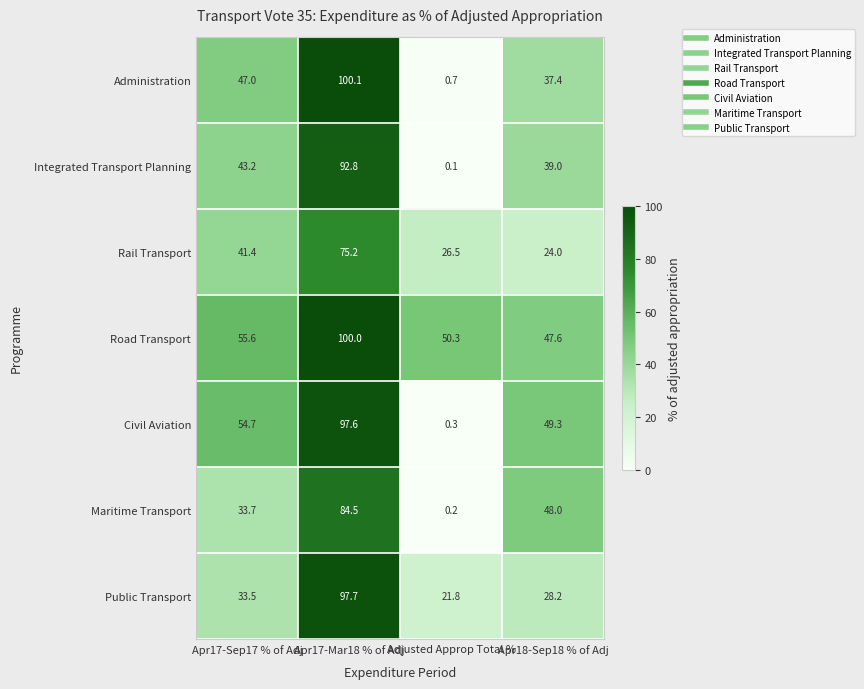

List the series in order of their peak value, lowest first.

Rail Transport, Maritime Transport, Integrated Transport Planning, Civil Aviation, Public Transport, Road Transport, Administration